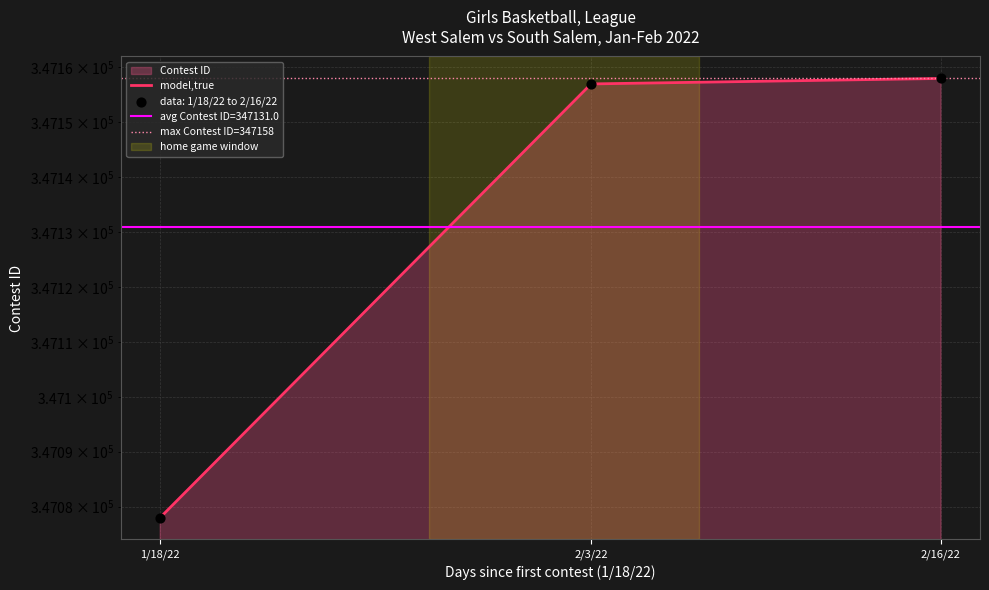

What is the change in value from 1/18/22 to 2/3/22?

+79